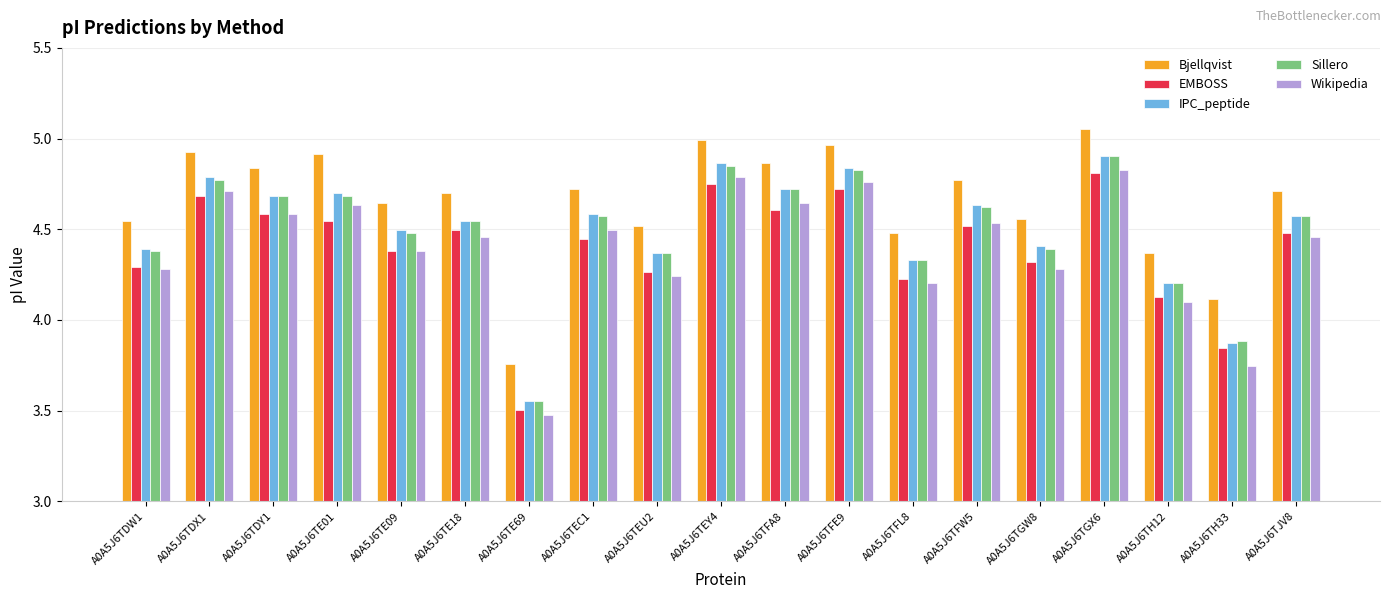

The Wikipedia series shows 1.0 at A0A5J6TGX6. True or false?

False